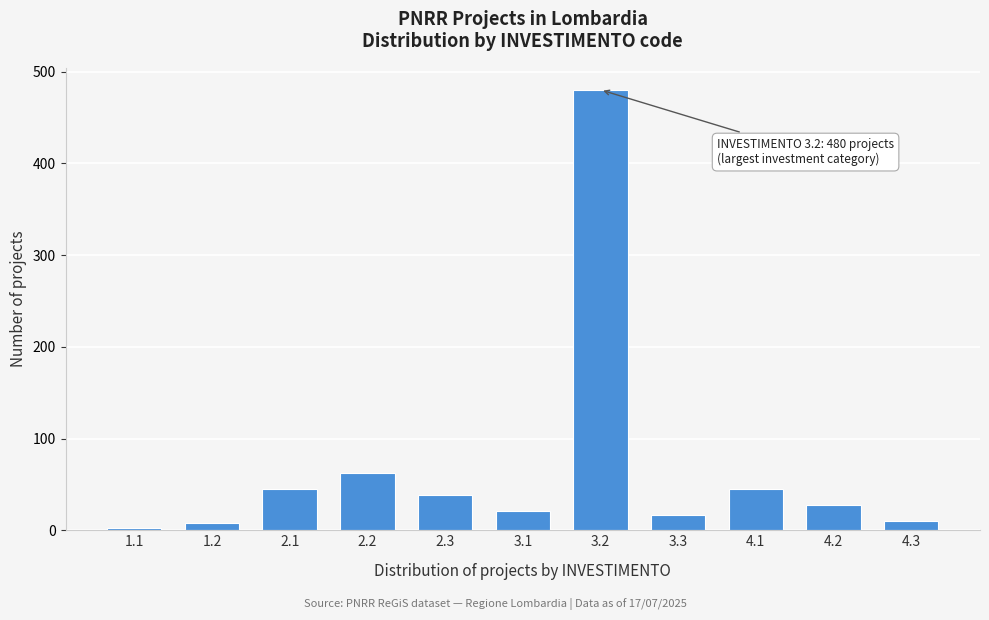

What is the difference between the maximum and second lowest values?

472